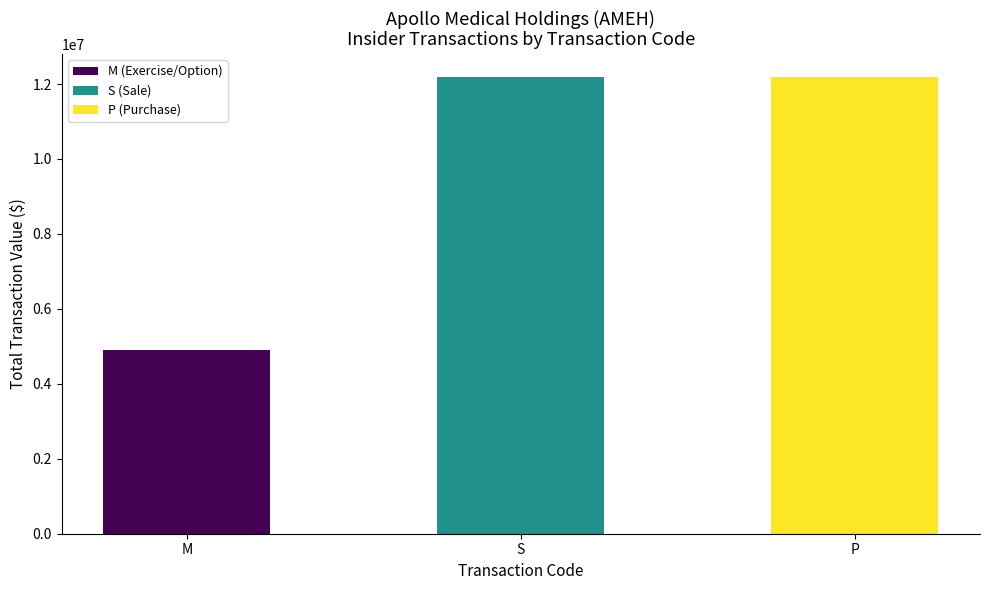

What is the label of the 3rd bar from the left?

P